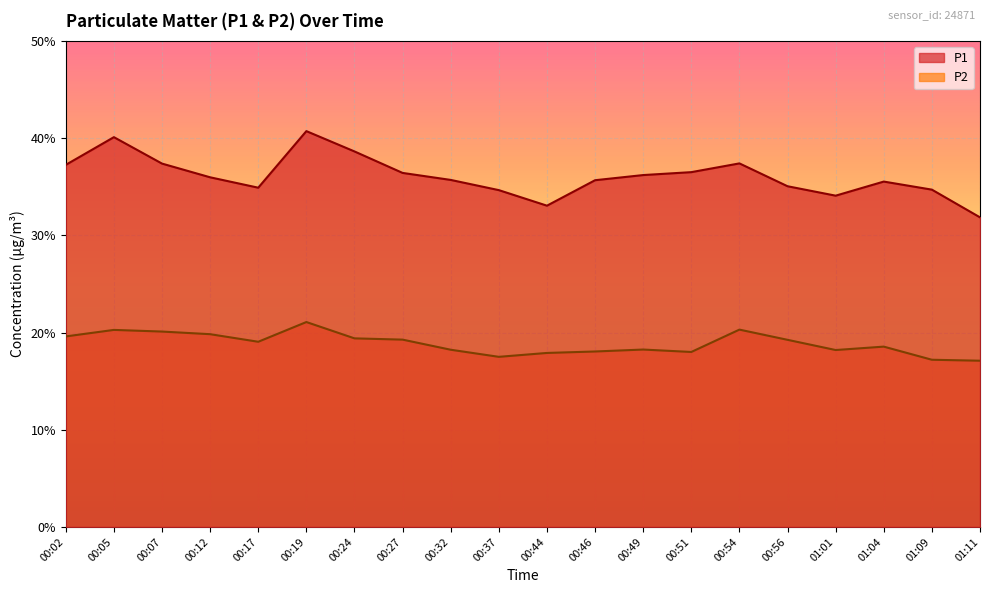

Rank the series by their average value, from highest to lowest.

P1, P2